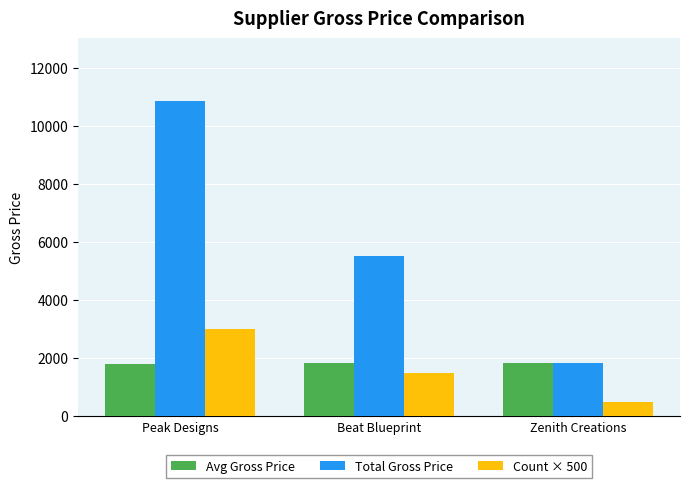

What is the difference between the highest and lowest values at Peak Designs?

9036.7